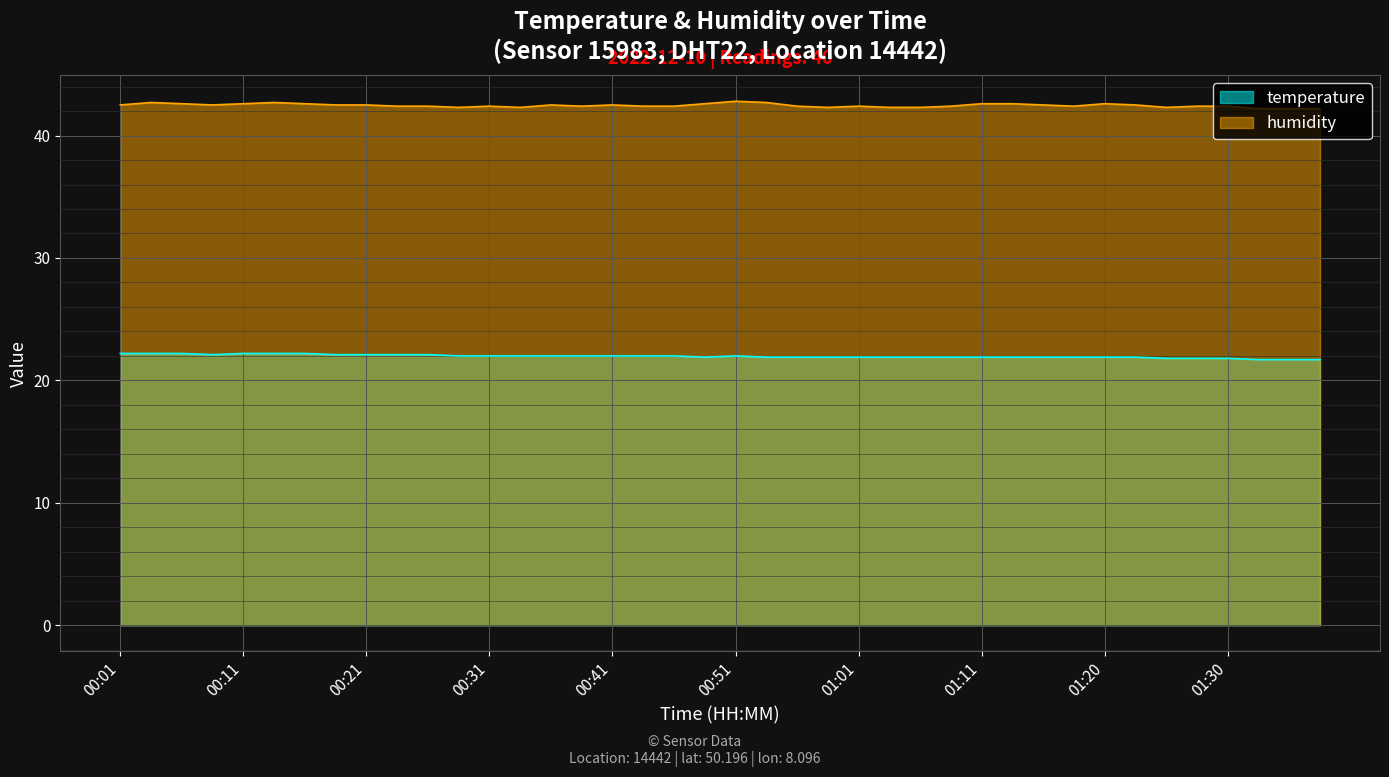

How many interior local peaks does the temperature series have?

1